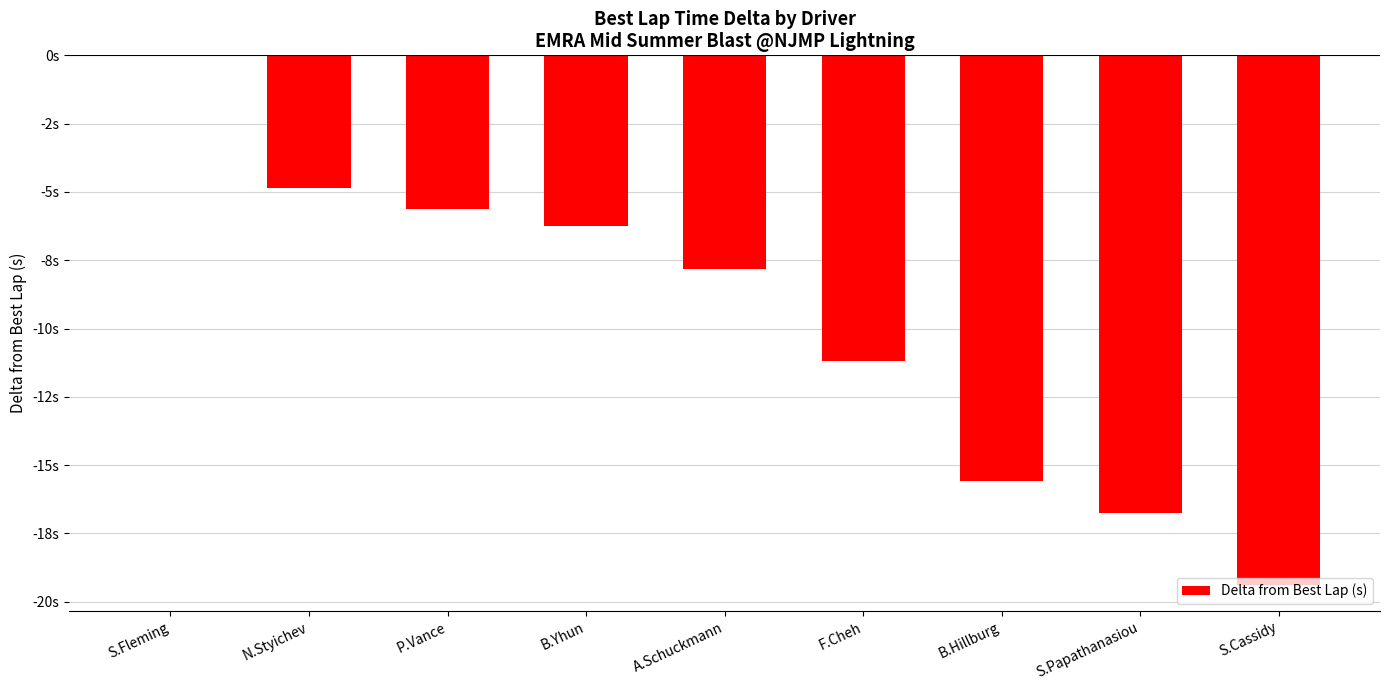

Where is the data nearest to the value -9?

A.Schuckmann